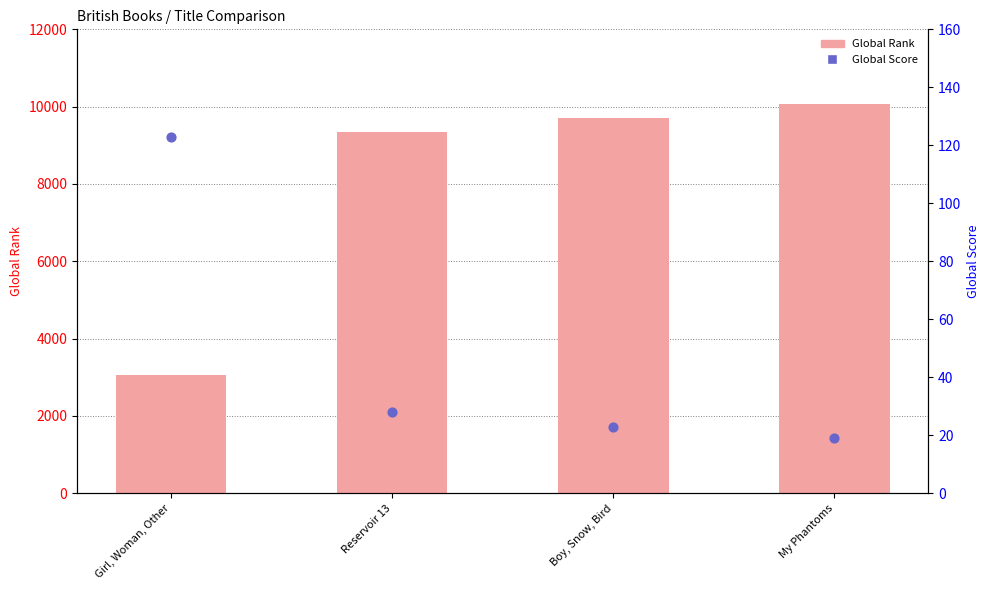

Which series contains the highest Y value?

Global Rank